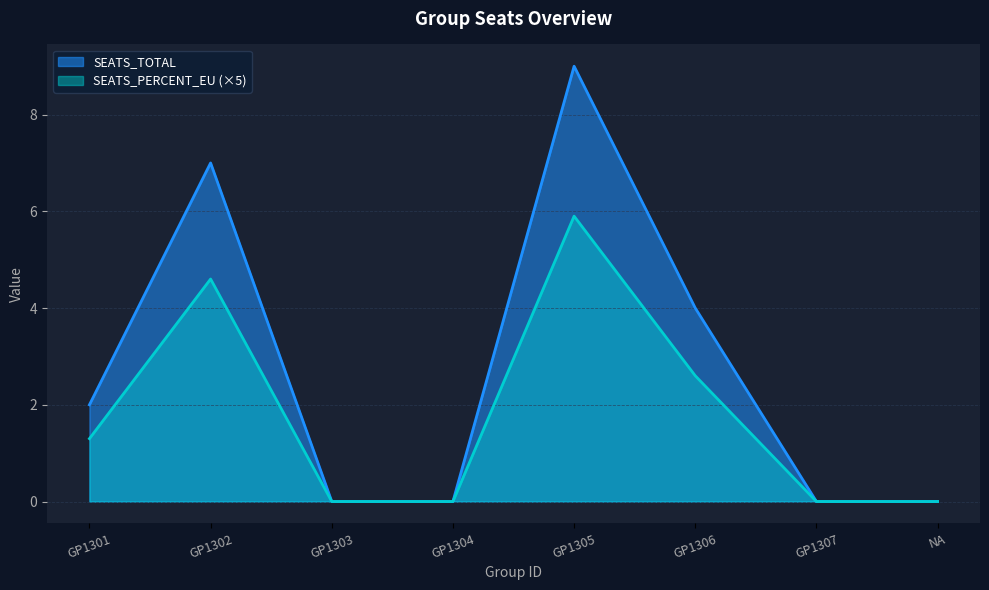

Is it true that SEATS_TOTAL equals 11.5 at GP1302?

False